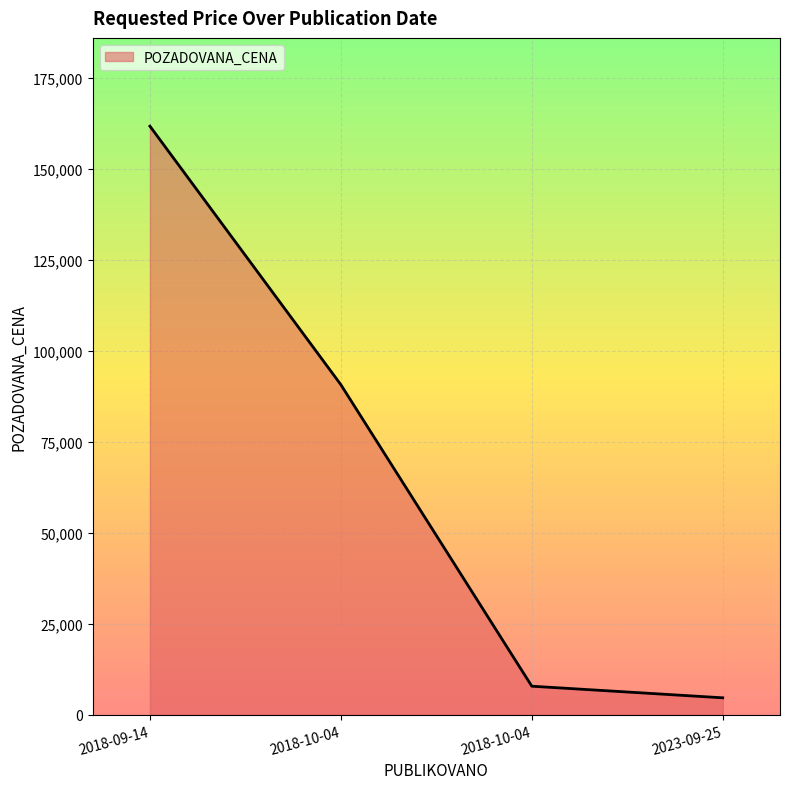

Rank the categories by value from lowest to highest.

2023-09-25, 2018-10-04, 2018-10-04, 2018-09-14